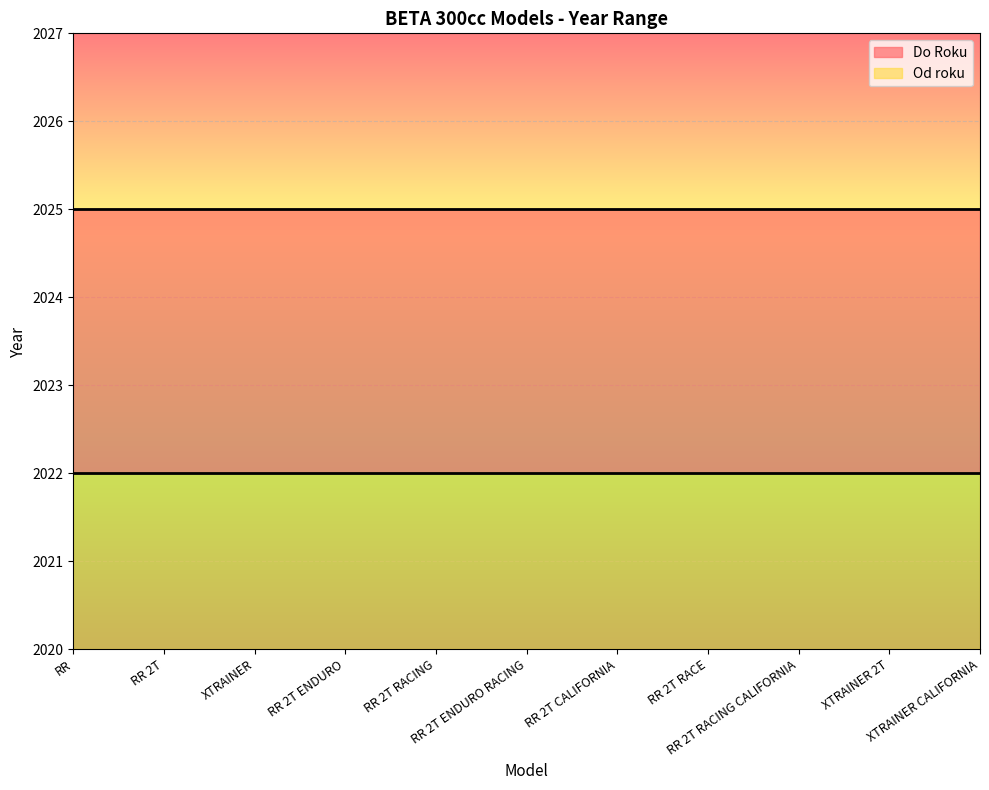

What is the label of the 7th point from the left?

RR 2T CALIFORNIA